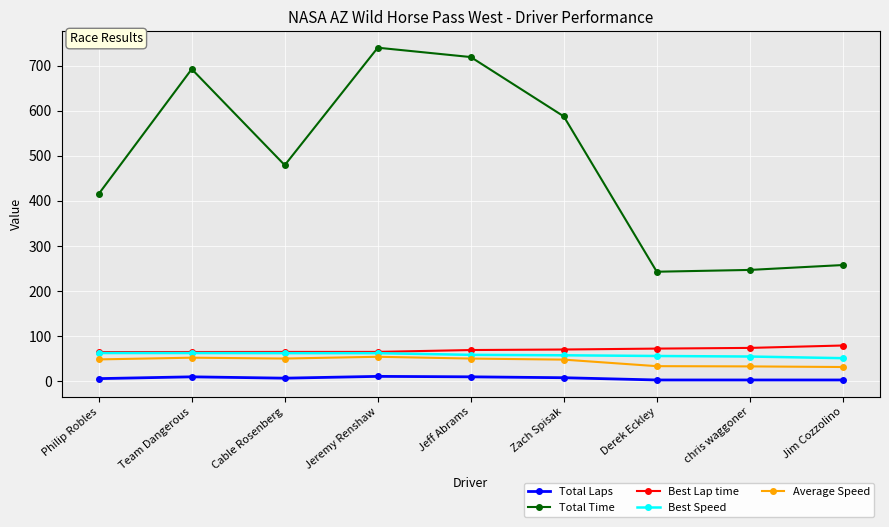

Which label corresponds to the largest value in the chart?

Jeremy Renshaw